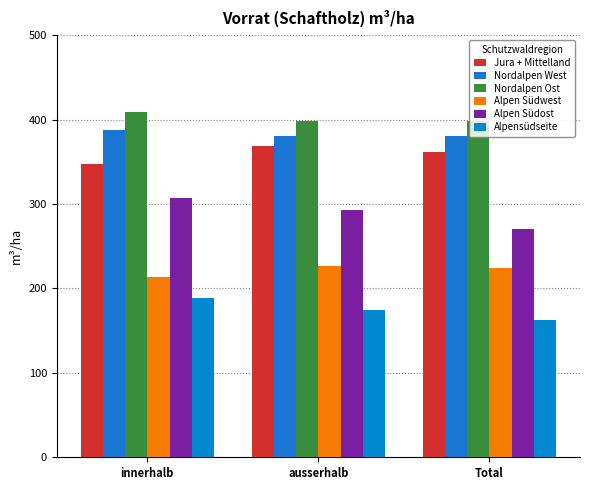

How many bars are there in total?

18